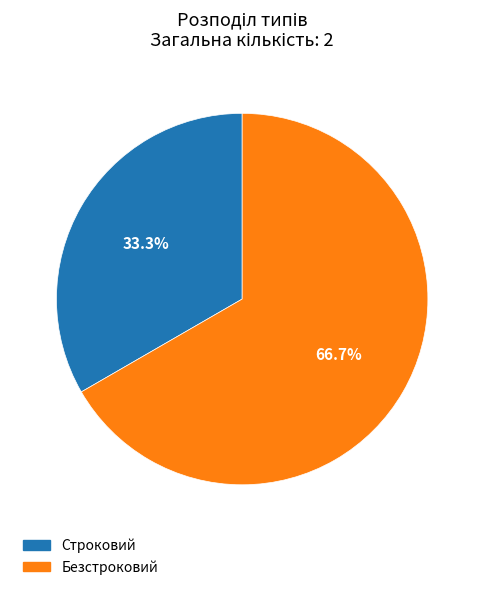

How many segments does this pie chart have?

2